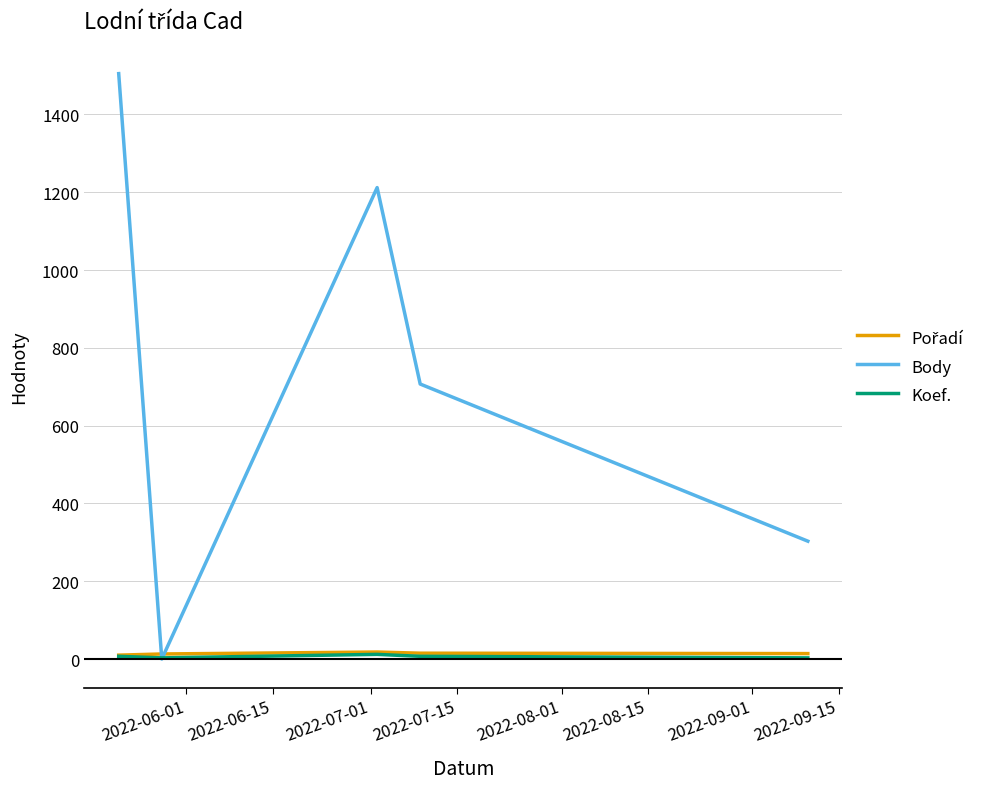

Which series has the largest range (max minus min)?

Body